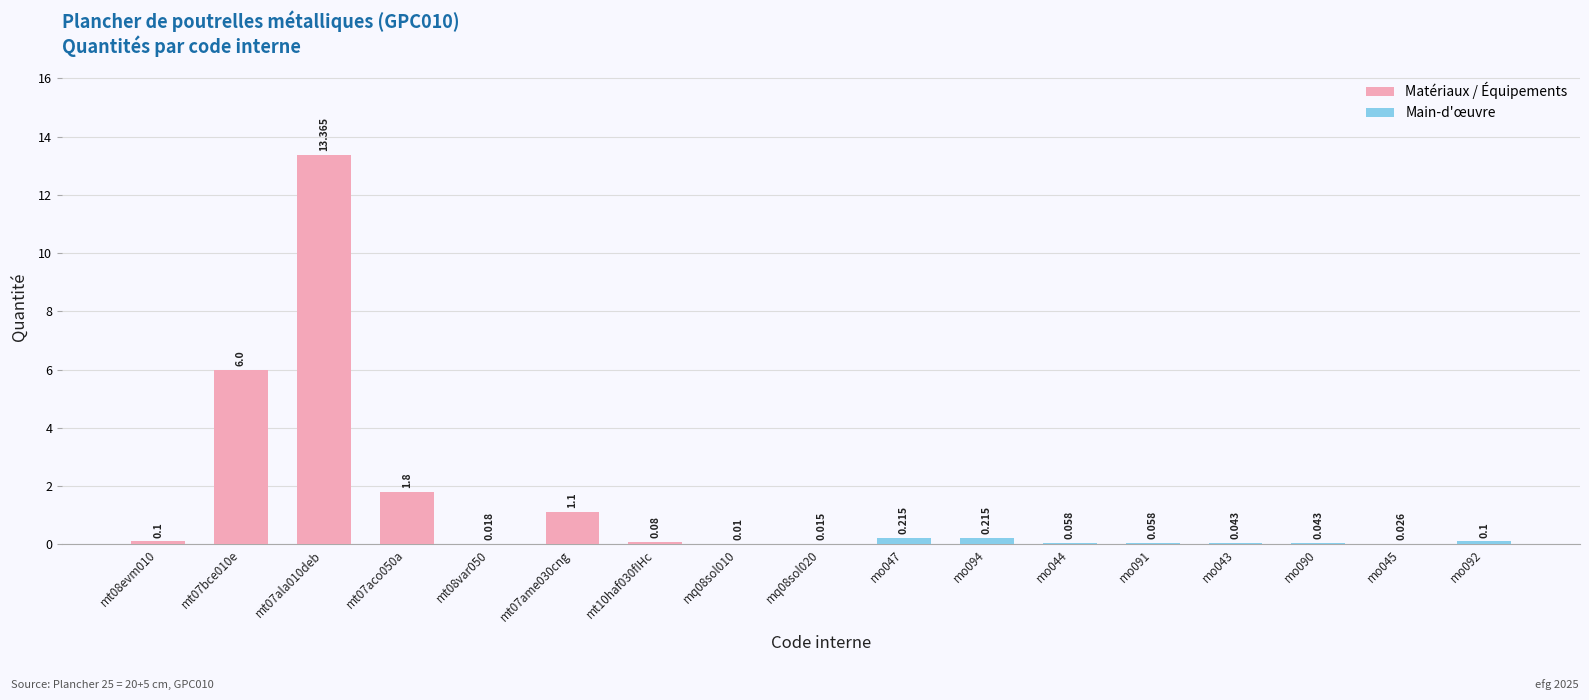

At which category does the chart reach its minimum across all series?

mq08sol010